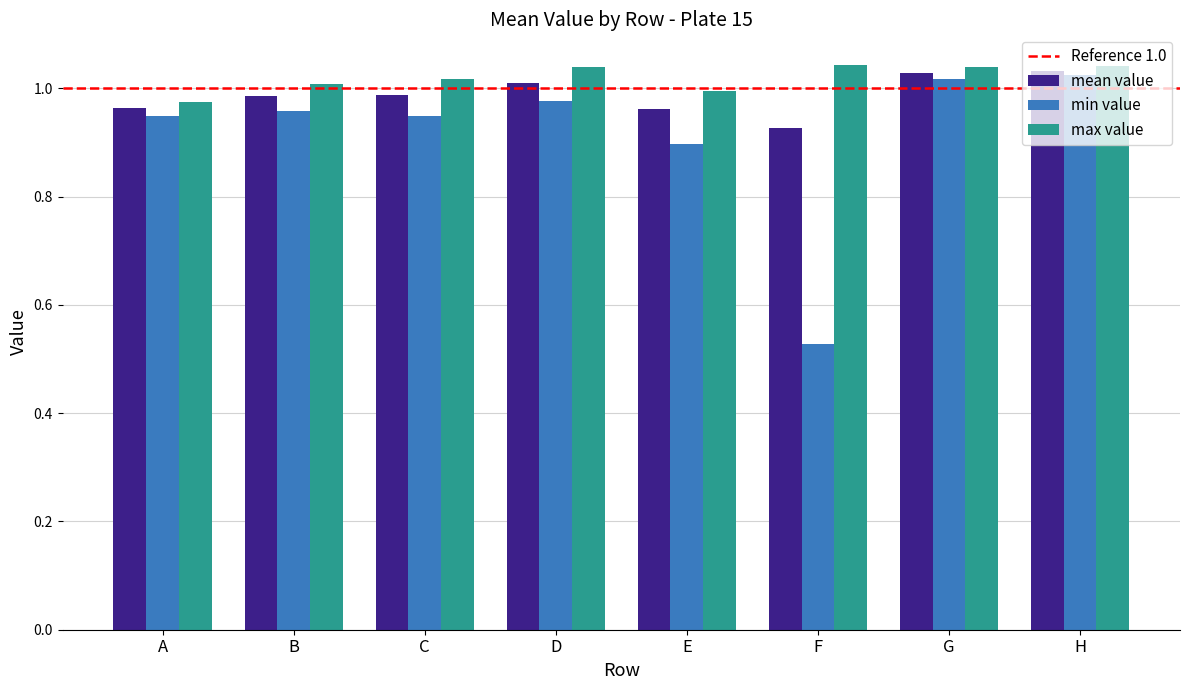

Which series changed the most between E and G?

min value